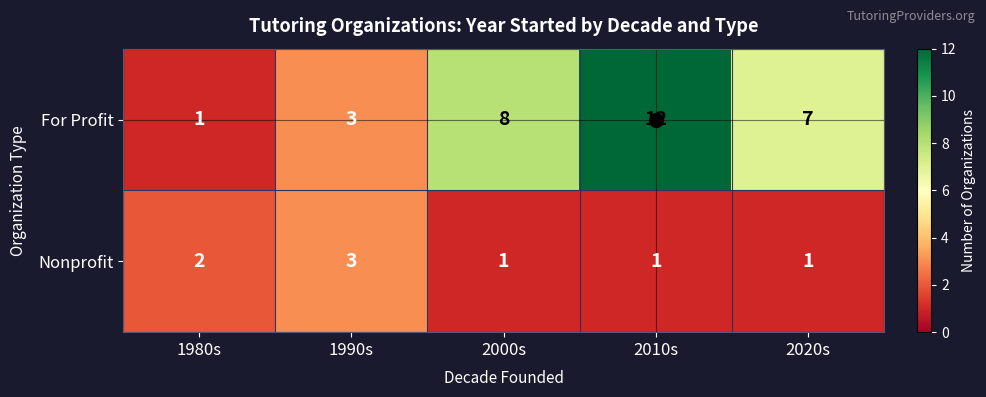

At which label does For Profit reach its minimum?

1980s